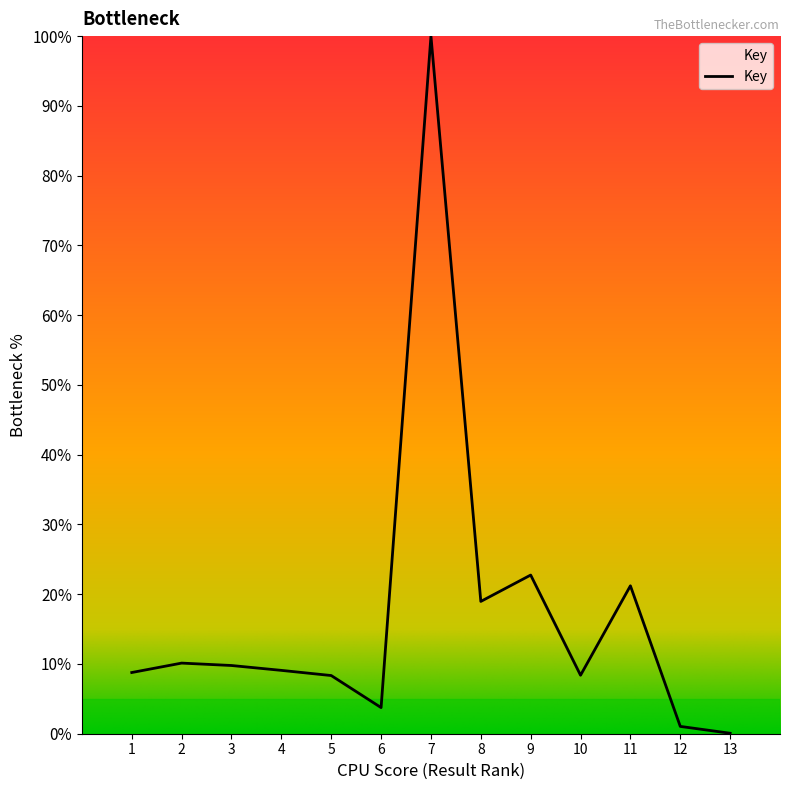

Is it true that the value at 9 is 11.0?

False